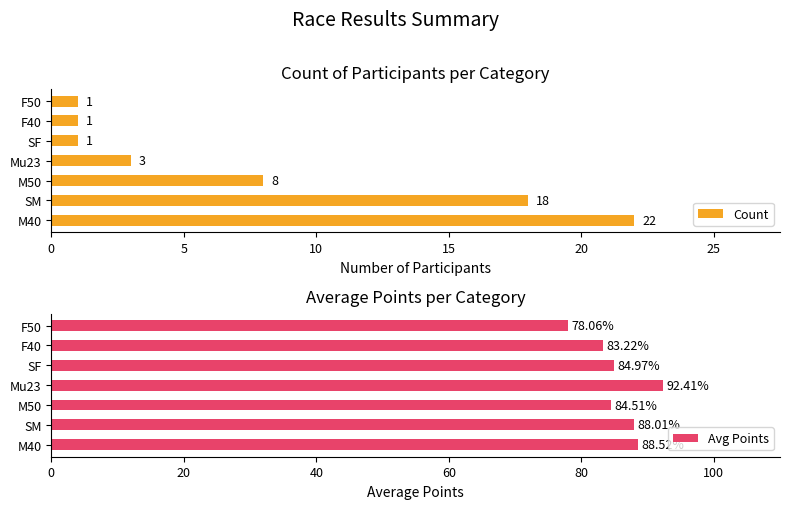

What is the difference between the Count values at M50 and F50?

7